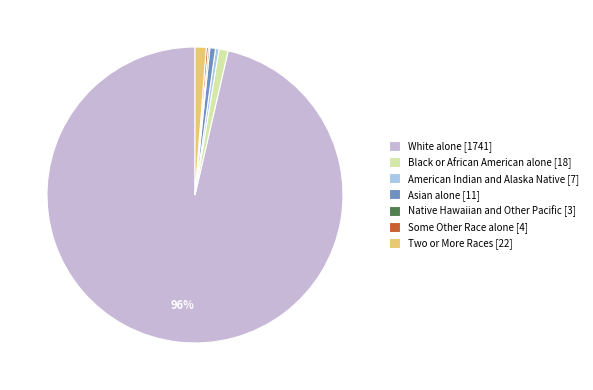

To the nearest percent, what is the average slice percentage?

14%